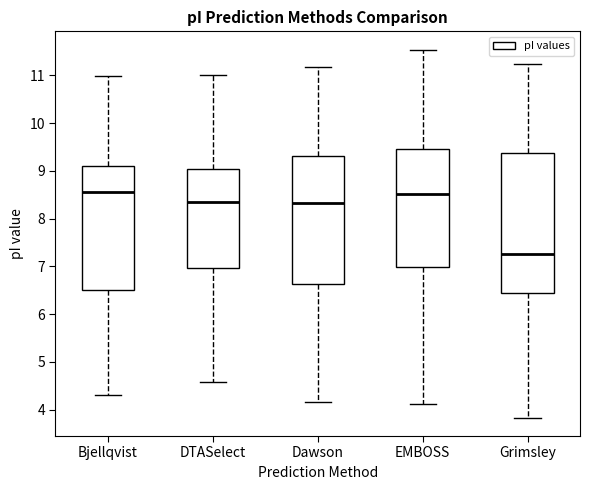

Reading left to right, read every box against the y-axis: the position of its median line, the range the box covers, and the ends of its whiskers. The values are not printed on the chart, so give them approximately, as read against the axis.

Bjellqvist: median 8.6, box 6.5 to 9.1, whiskers 4.3 to 11.0
DTASelect: median 8.3, box 7.0 to 9.0, whiskers 4.6 to 11.0
Dawson: median 8.3, box 6.6 to 9.3, whiskers 4.2 to 11.2
EMBOSS: median 8.5, box 7.0 to 9.5, whiskers 4.1 to 11.5
Grimsley: median 7.3, box 6.5 to 9.4, whiskers 3.8 to 11.2